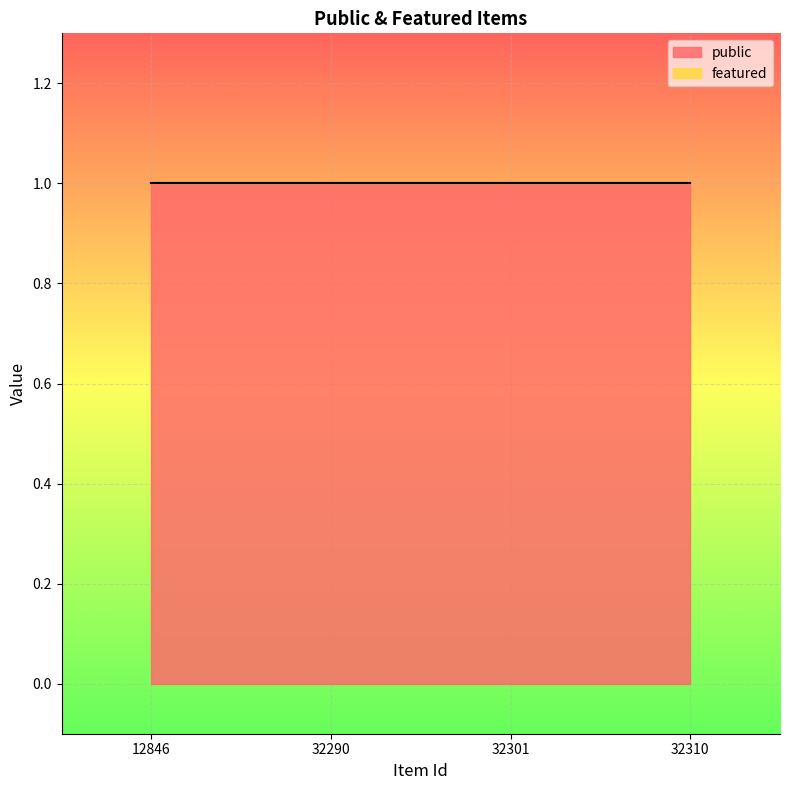

Reading right to left, list all the values displayed in this chart.

public: 32310=1	32301=1	32290=1	12846=1
featured: 32310=0	32301=0	32290=0	12846=0